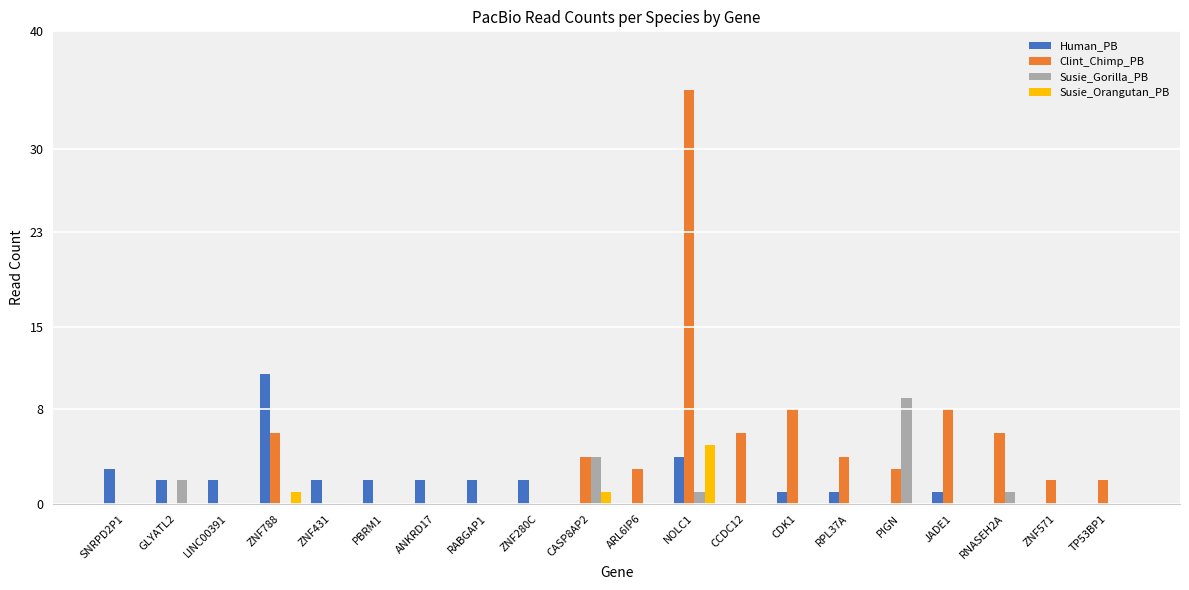

Is the value of Human_PB at ZNF788 greater than the value of Clint_Chimp_PB at CCDC12?

Yes